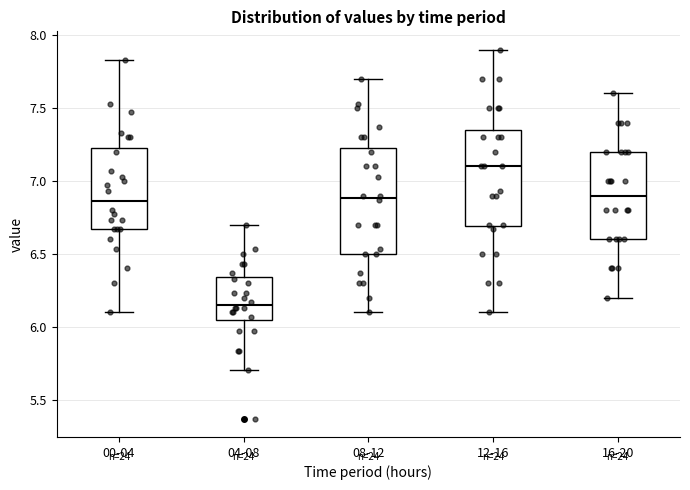

Where is the upper edge of the box for 04-08 on the y-axis? The values are not printed on the chart, so give them approximately, as read against the axis.

6.35